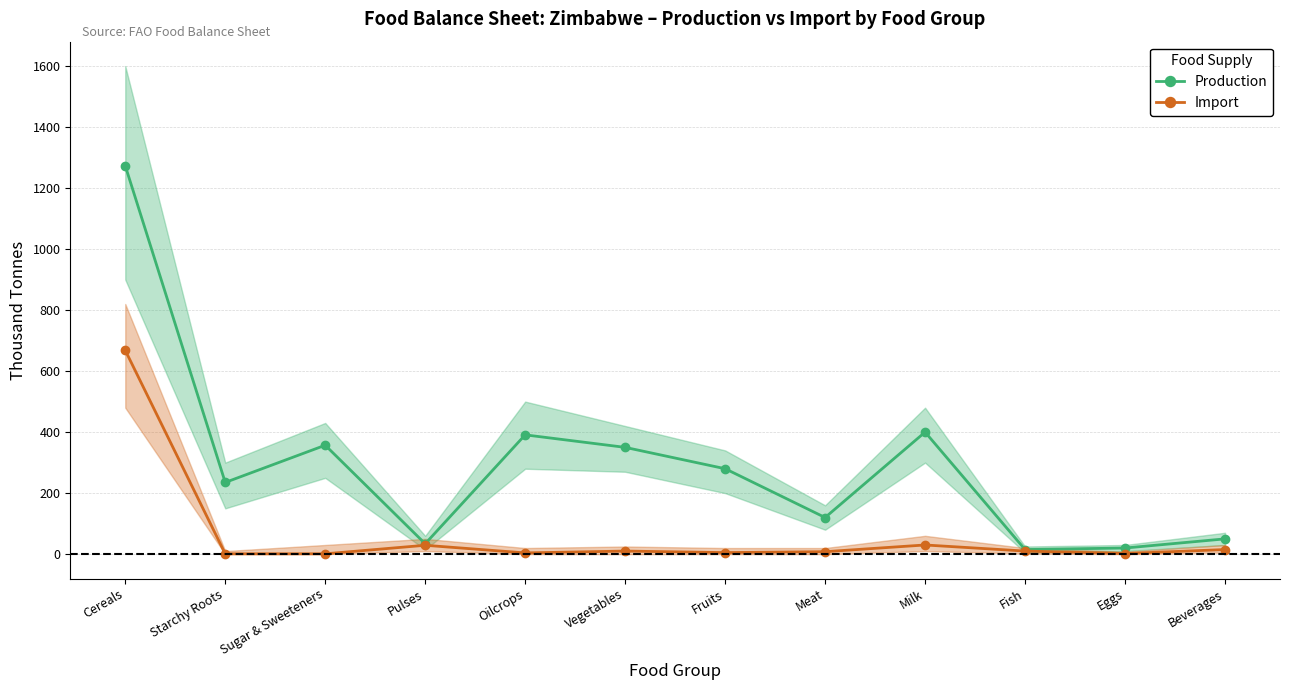

True or false: Production and Import intersect in this chart.

False